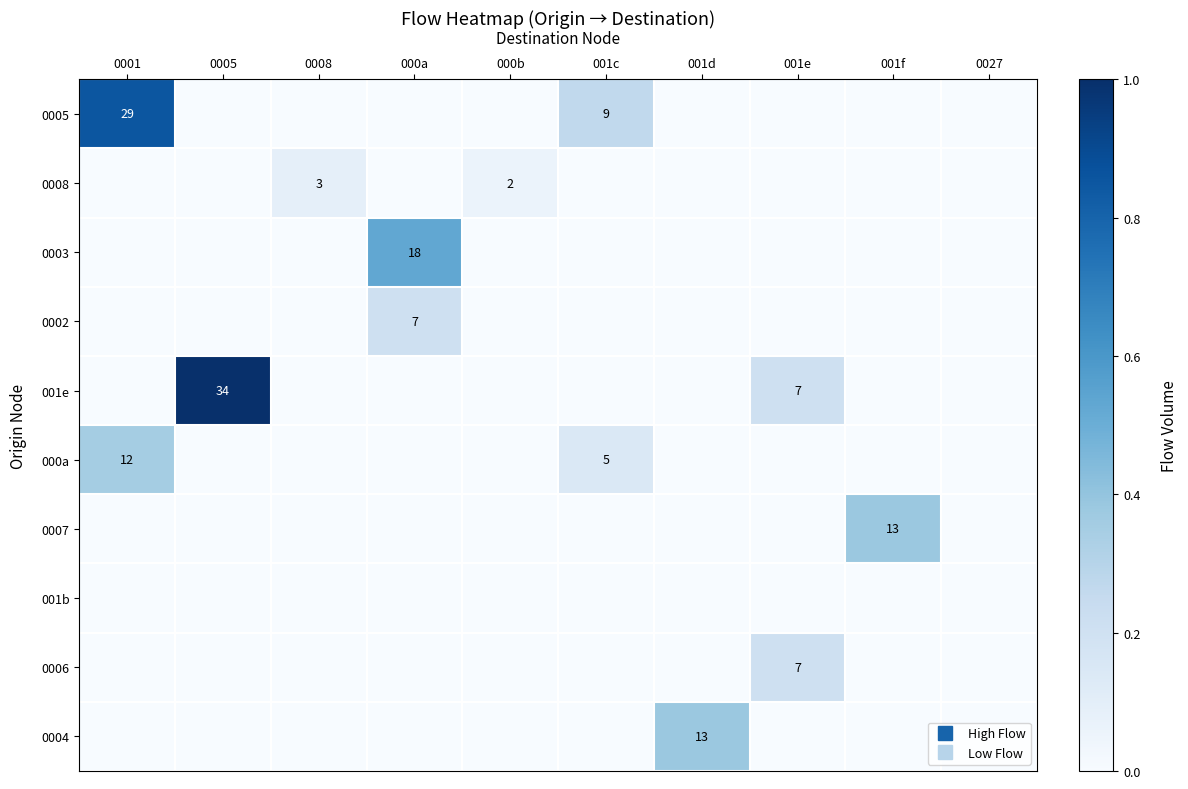

The 000a series shows 0.4 at 0001. True or false?

True